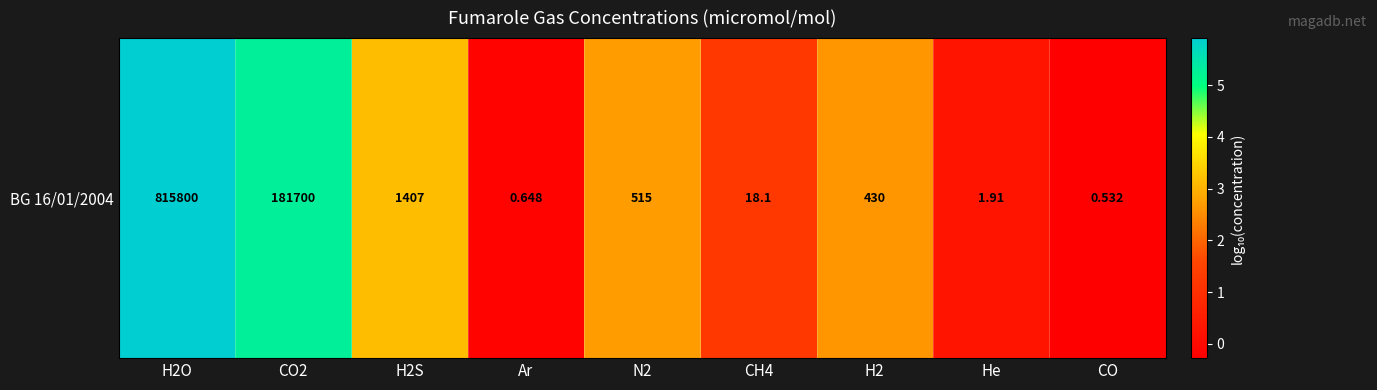

Reading right to left, extract all data points from this chart.

-0.3	0.3	2.6	1.3	2.7	-0.2	3.1	5.3	5.9